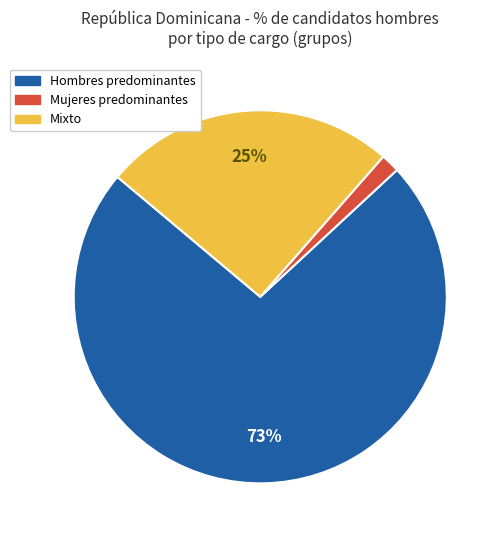

To the nearest percent, what is the average slice percentage?

33%